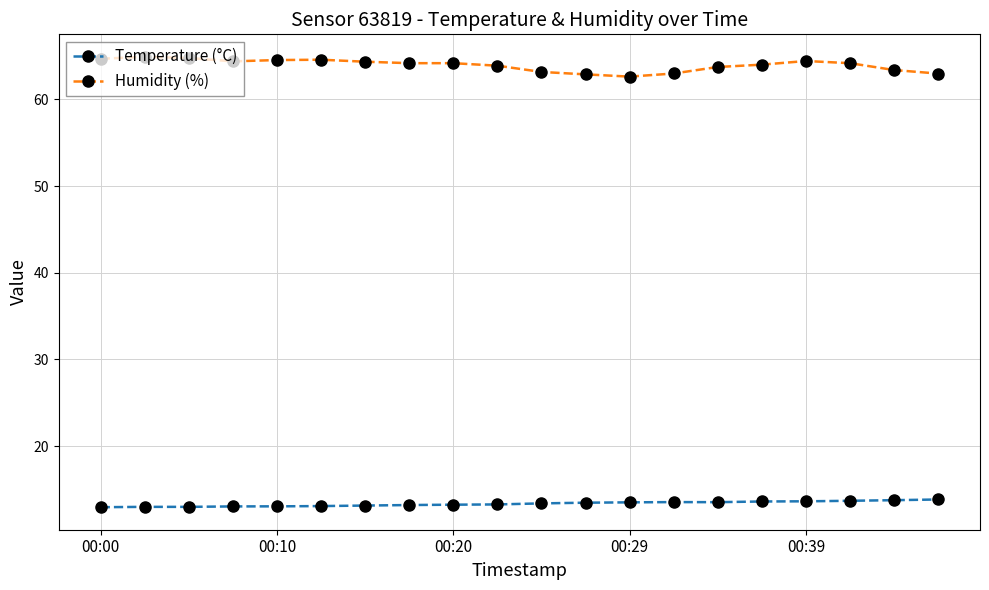

What is the value of the Temperature (°C) point at the 7th from the left?

13.2